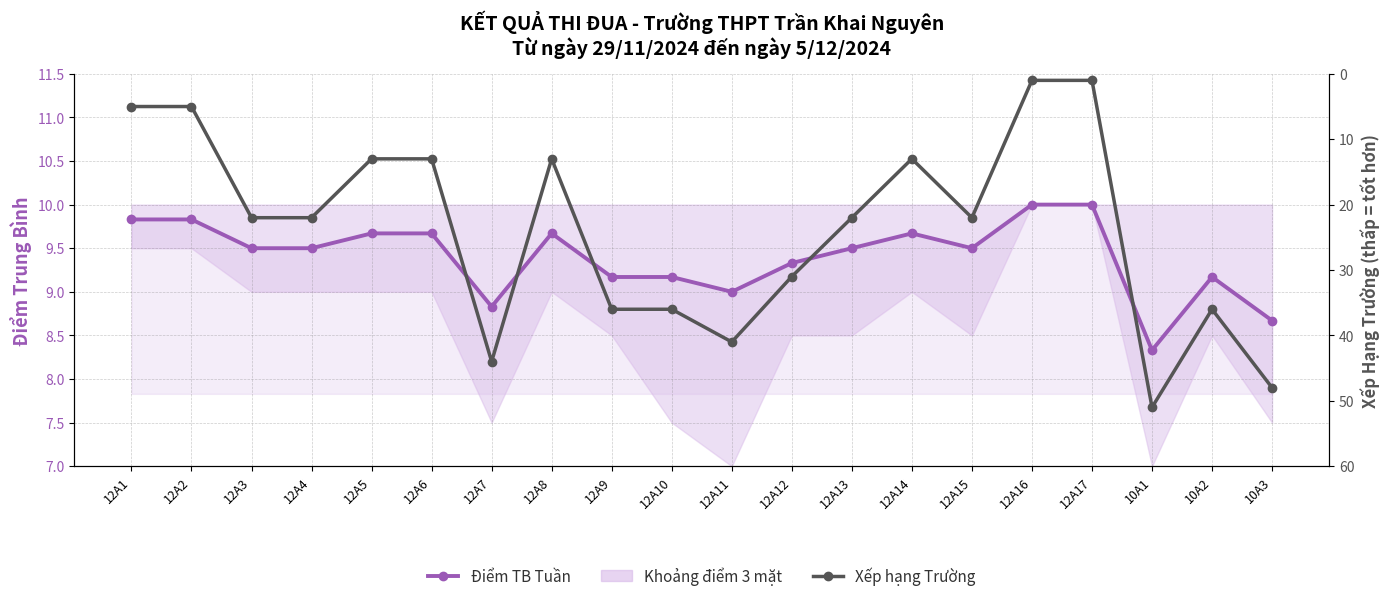

What is the sum of all Xếp hạng Trường values?

475.0